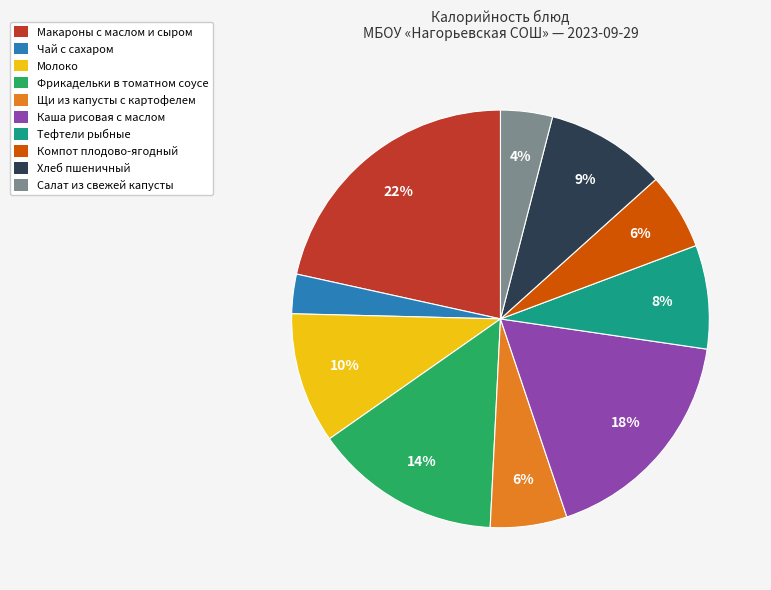

To the nearest percent, what is the average slice percentage?

10%